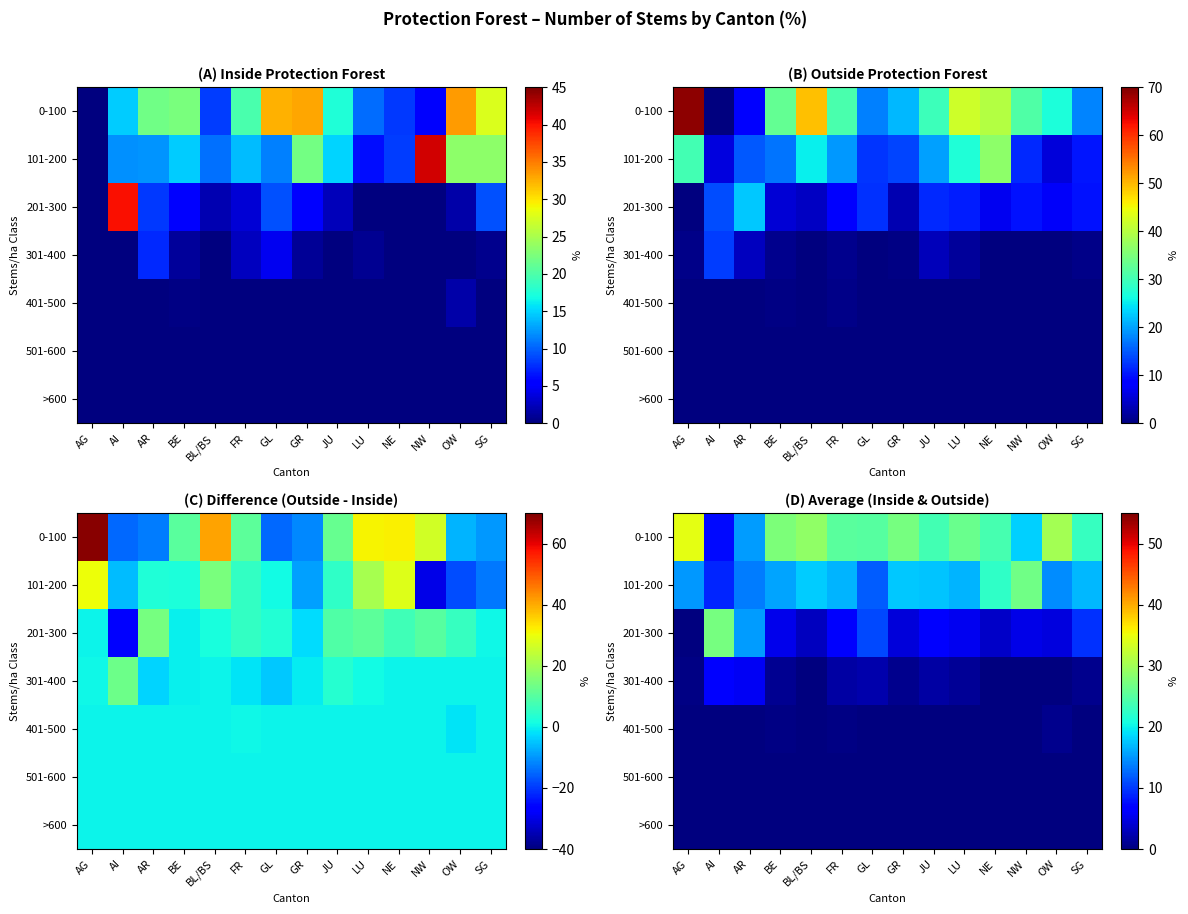

Is the value of >600 at GR greater than the value of 501-600 at AG?

No